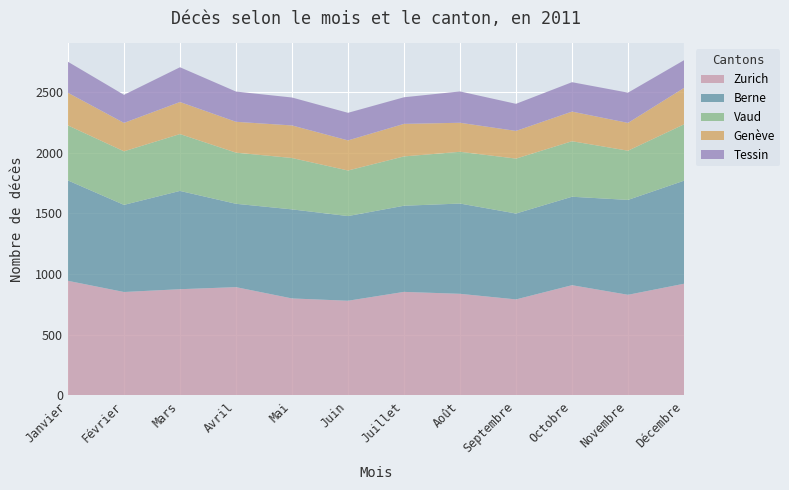

Reading left to right, extract all data points from this chart.

Zurich: 944	852	875	892	799	780	853	837	791	908	829	920
Berne: 826	717	809	686	733	697	709	743	707	728	781	848
Vaud: 453	441	468	421	423	375	406	426	452	457	405	464
Genève: 269	234	264	254	268	248	268	239	228	244	229	300
Tessin: 255	231	286	249	230	227	219	258	223	242	249	228